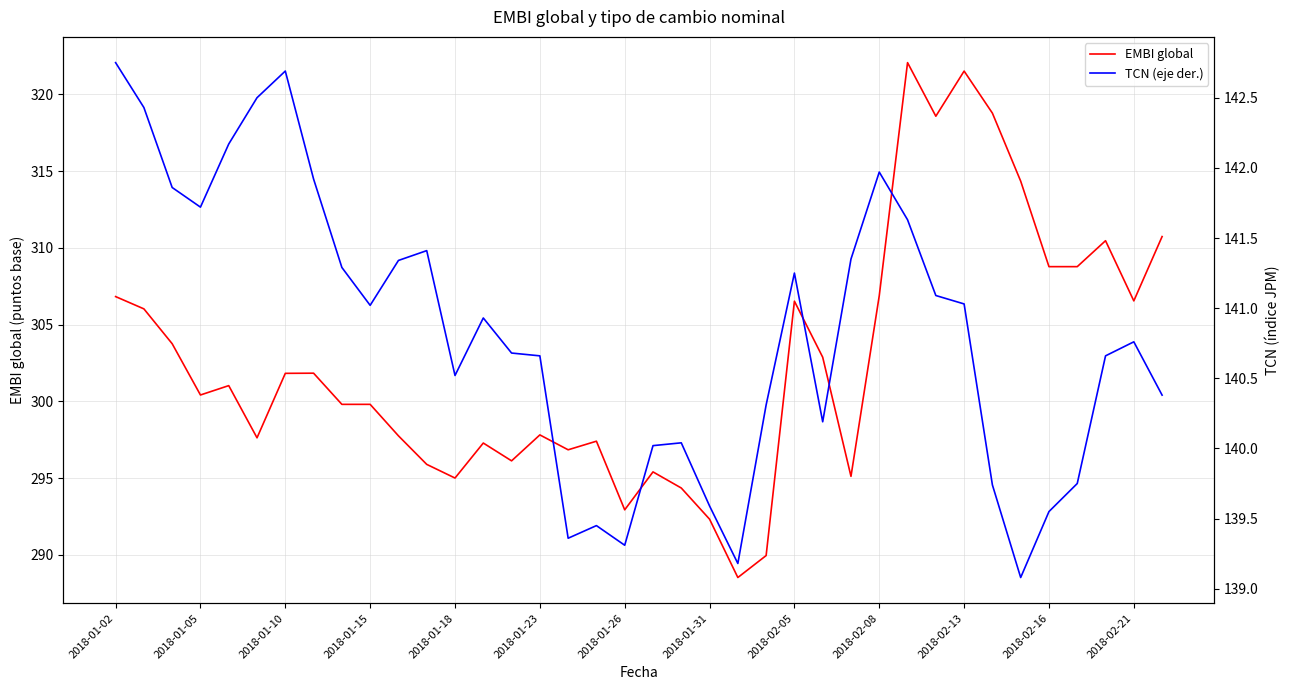

At 35, list the series in order from largest to smallest.

EMBI global, TCN (eje der.)